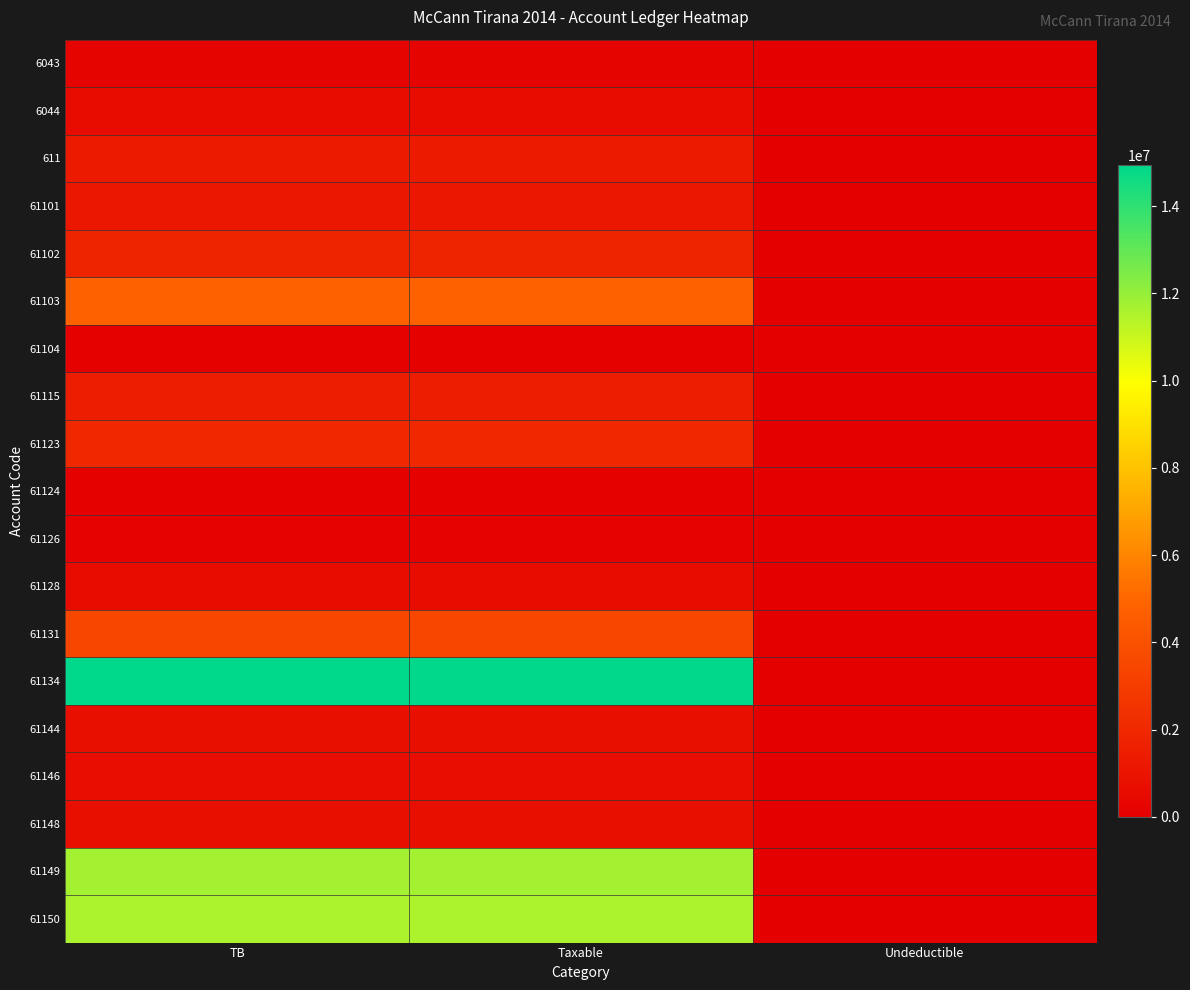

What is the greatest value displayed?

14931158.8